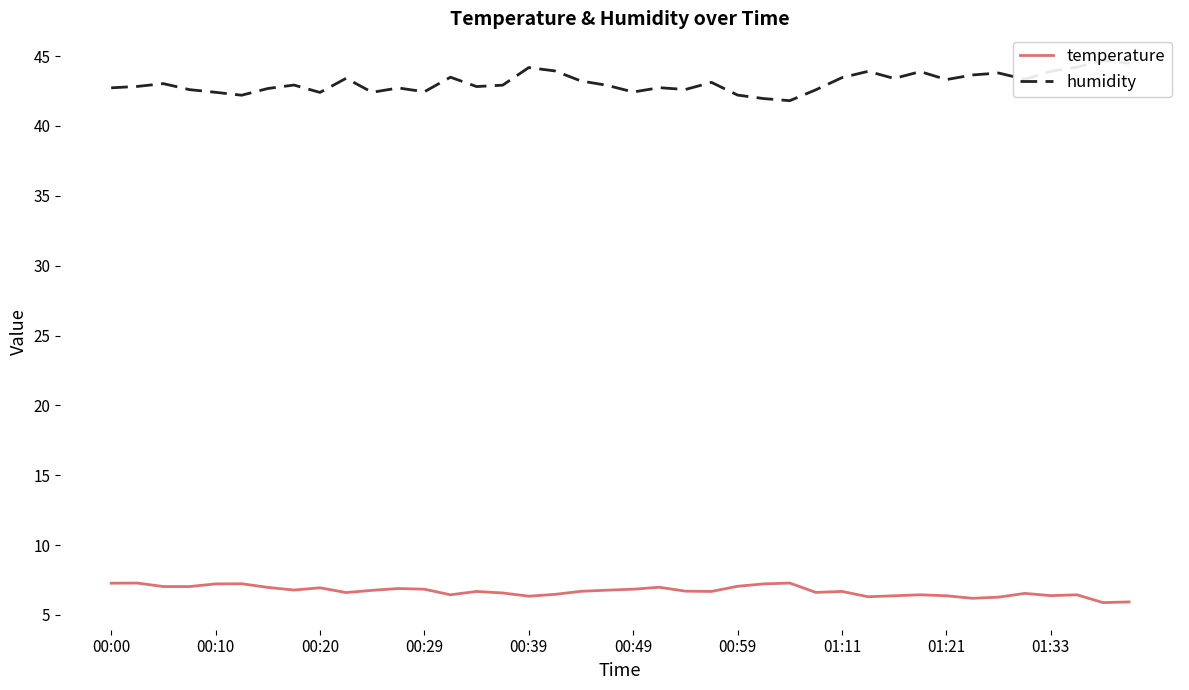

Is it true that temperature equals 4.5 at 00:59?

False